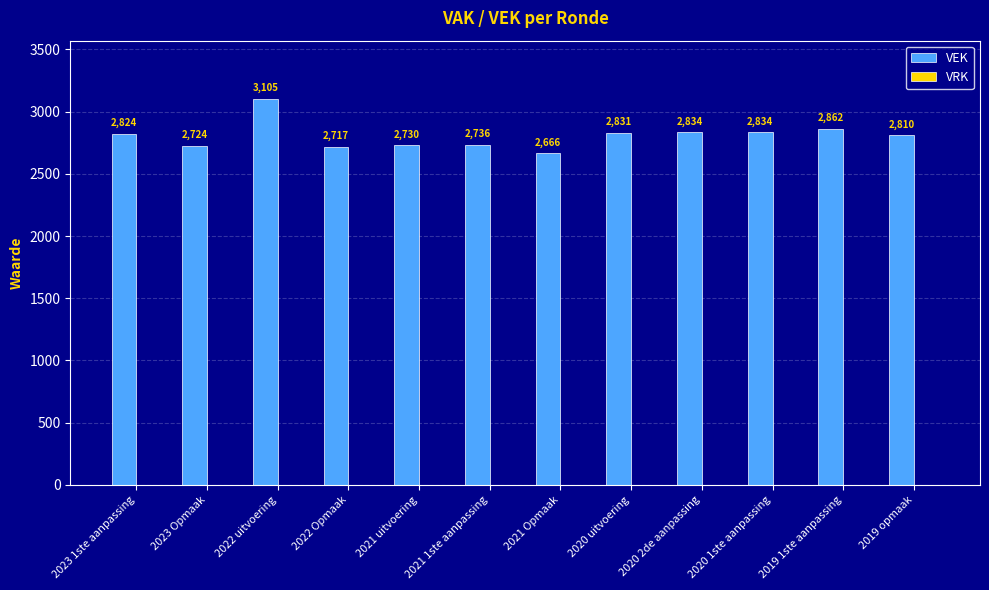

What position from the right is 2020 uitvoering?

5